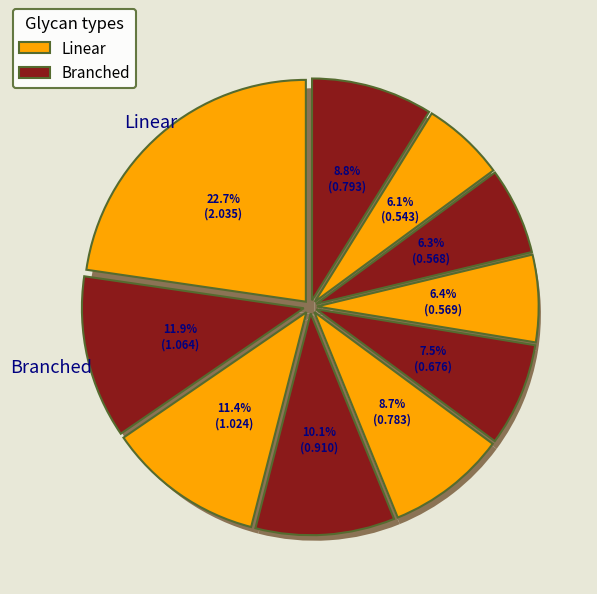

Combined, what portion of the pie is pct65 and pct15?

18.2%